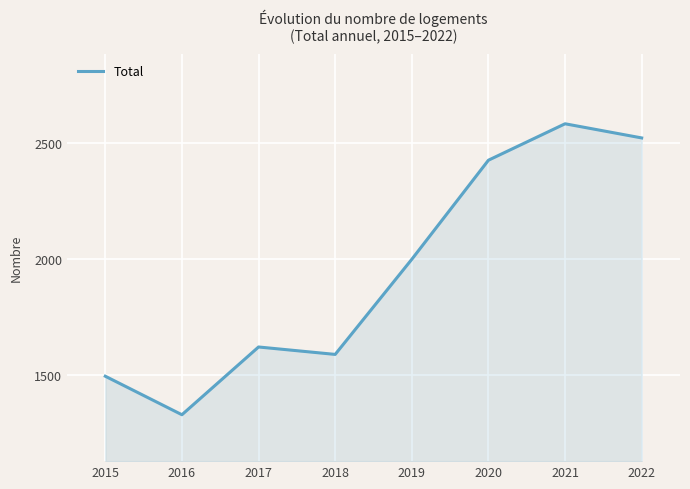

What is the smallest value displayed?

1328